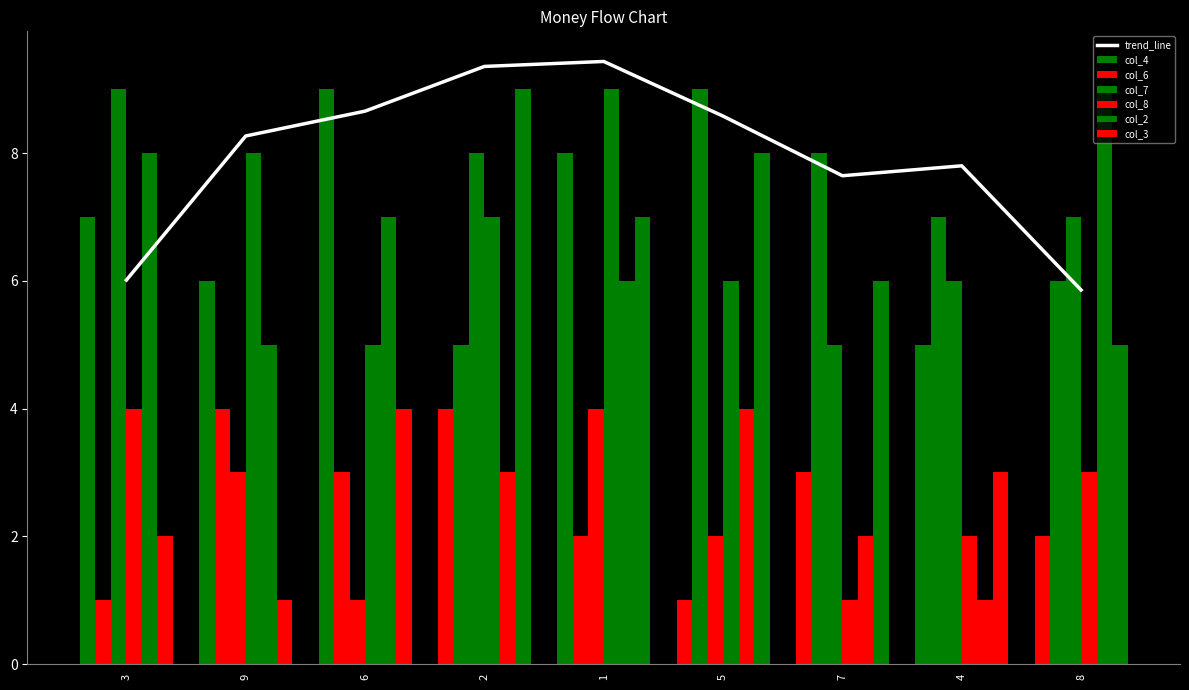

Are the bars horizontal?

No